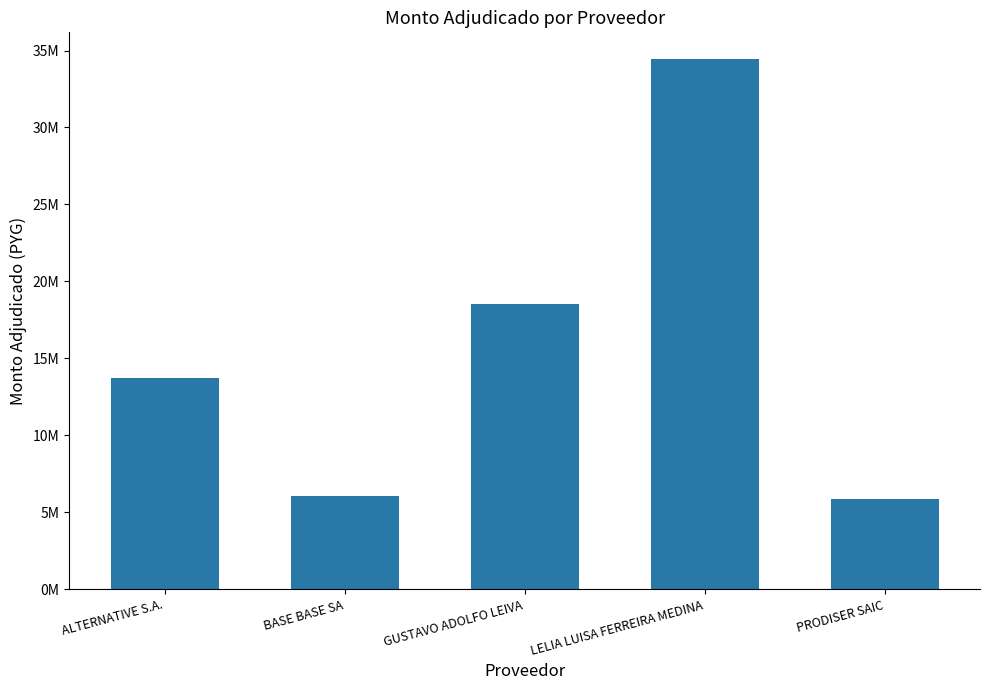

What is the difference between the second highest and minimum values?

12646800